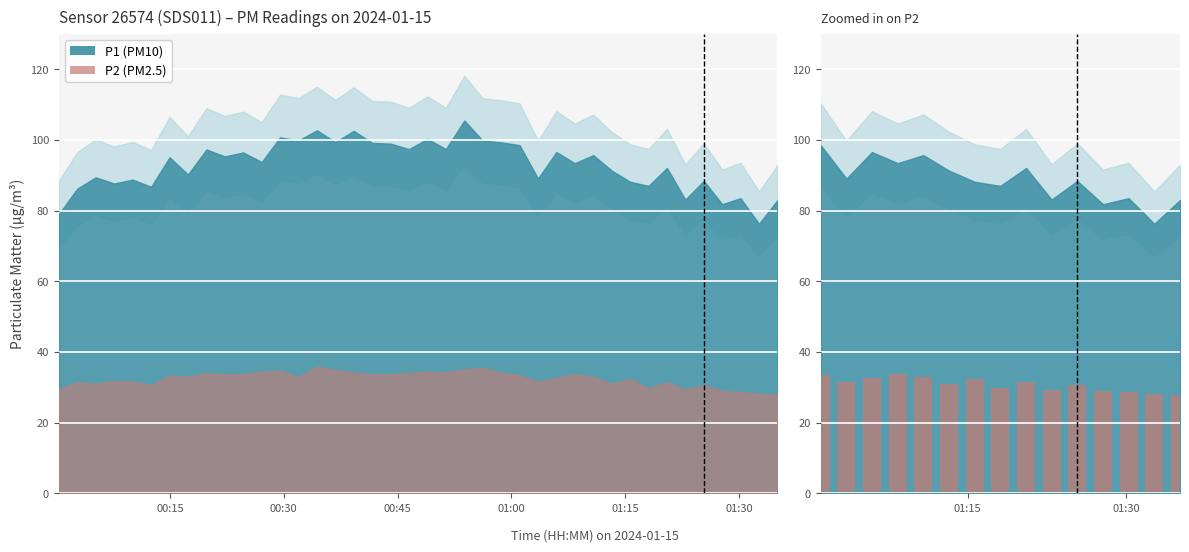

How many values are below 31?

7